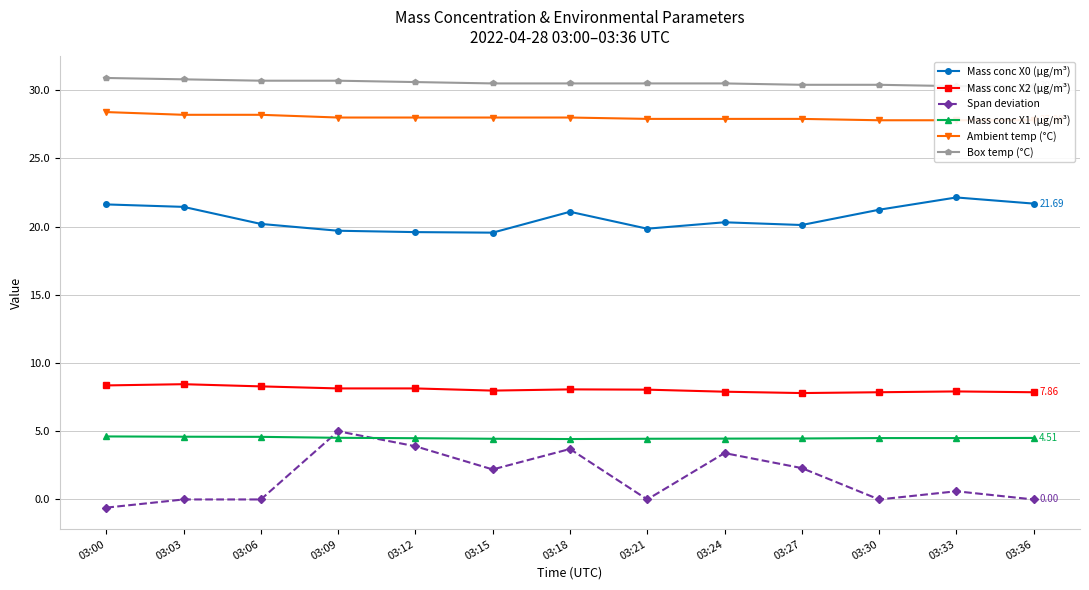

How many values in the Mass conc X0 (μg/m³) series are below 20?

4